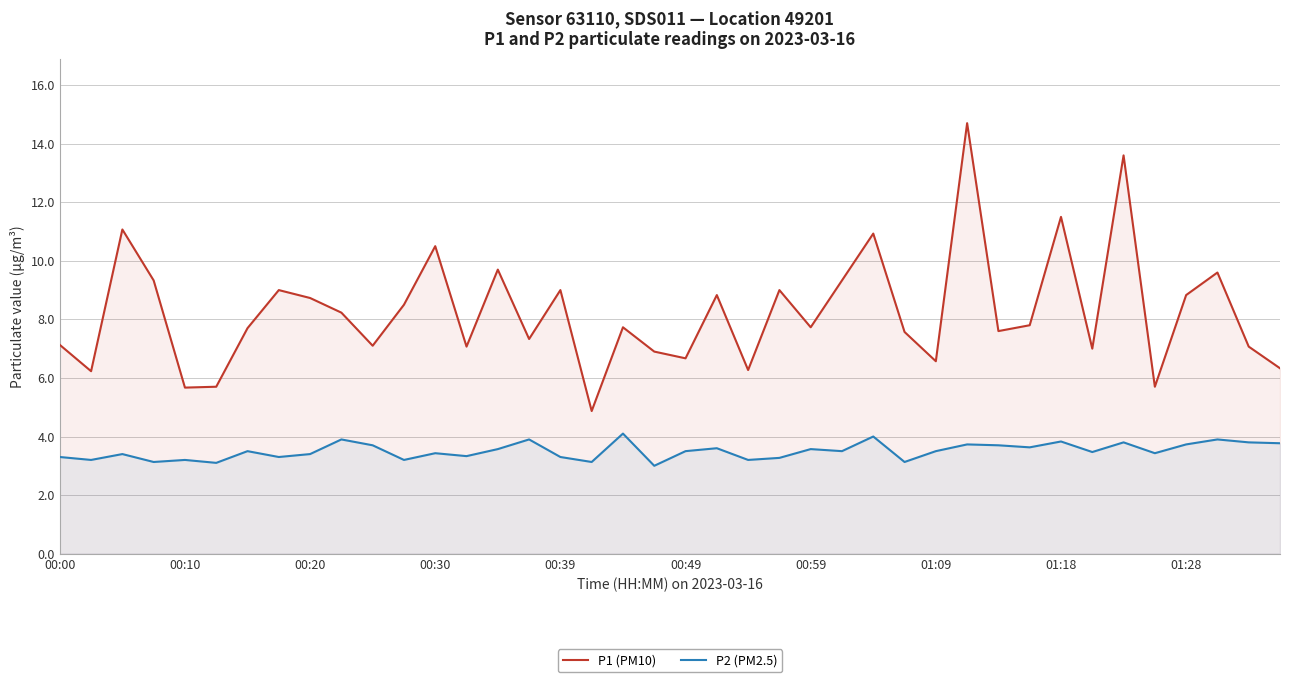

At which category is the sum across all series the highest?

29